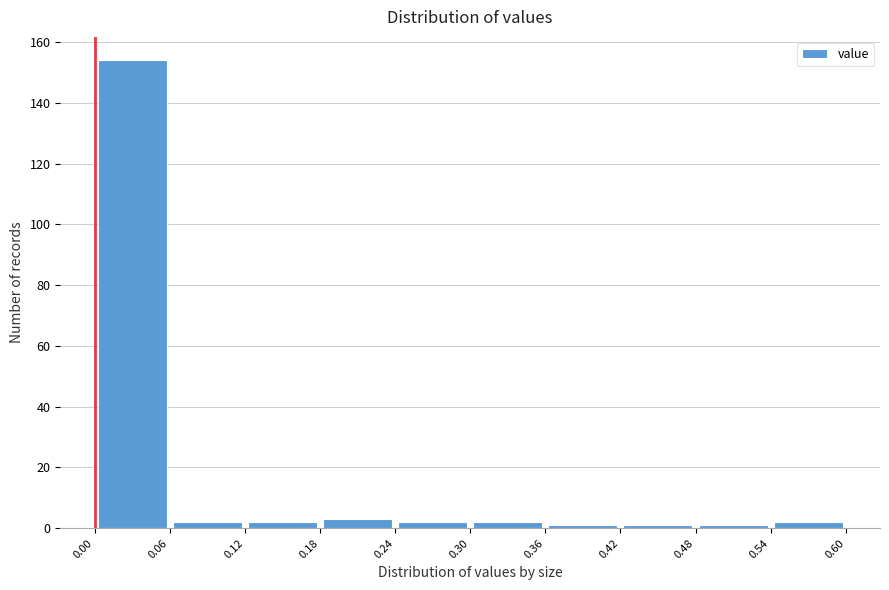

Which range on the x-axis has the tallest bar?

0.00 to 0.06